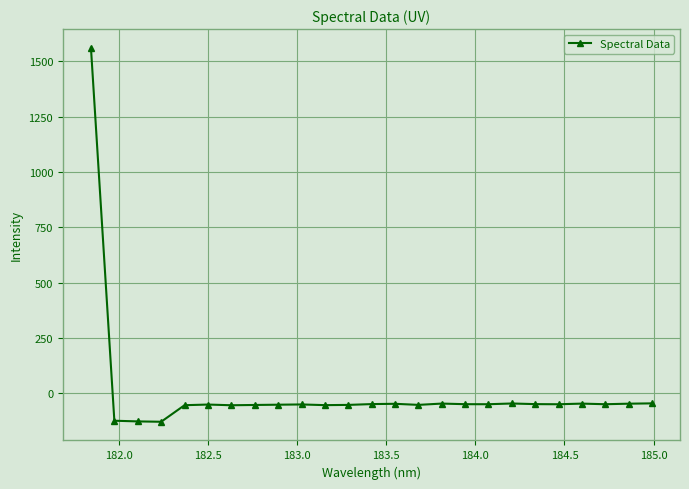

True or false: the data has more than 0 interior local peaks.

True